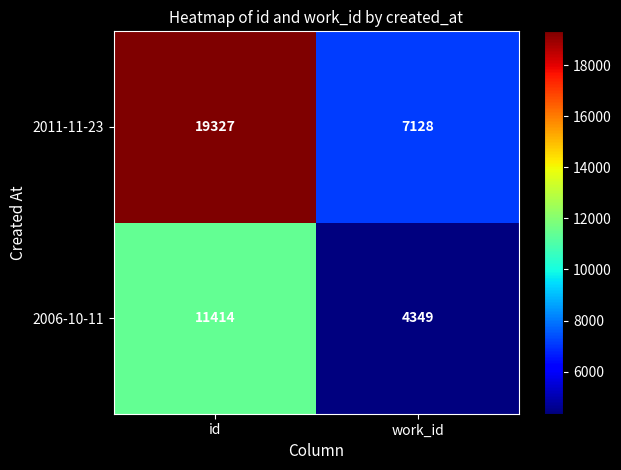

Reading left to right, what are all the values shown in this chart?

2011-11-23: id=19327	work_id=7128
2006-10-11: id=11414	work_id=4349